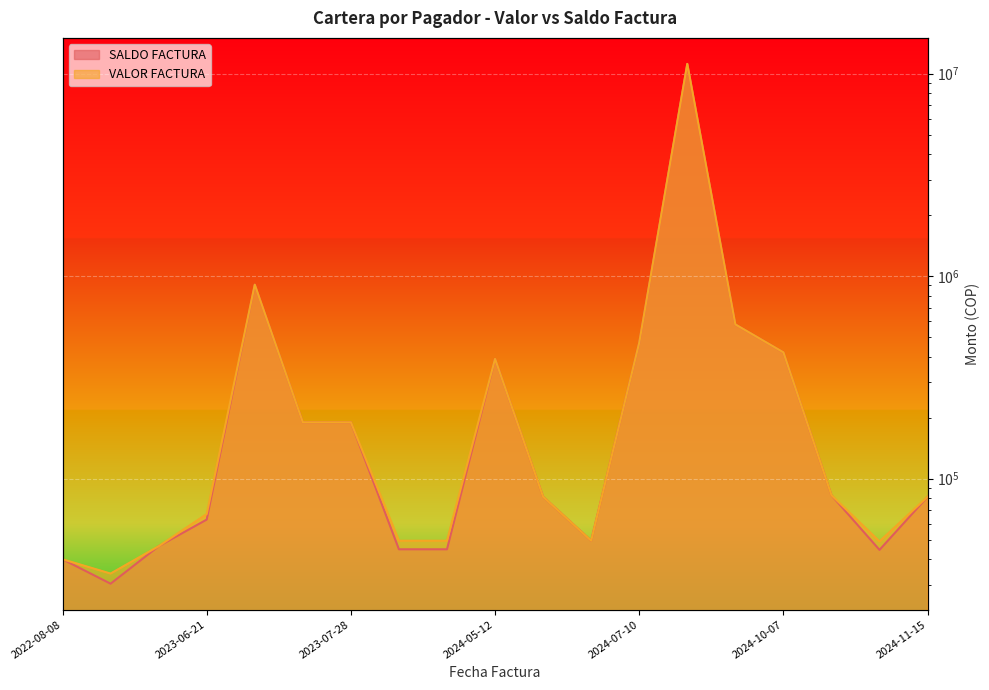

At how many categories does at least one series exceed 2263503?

1